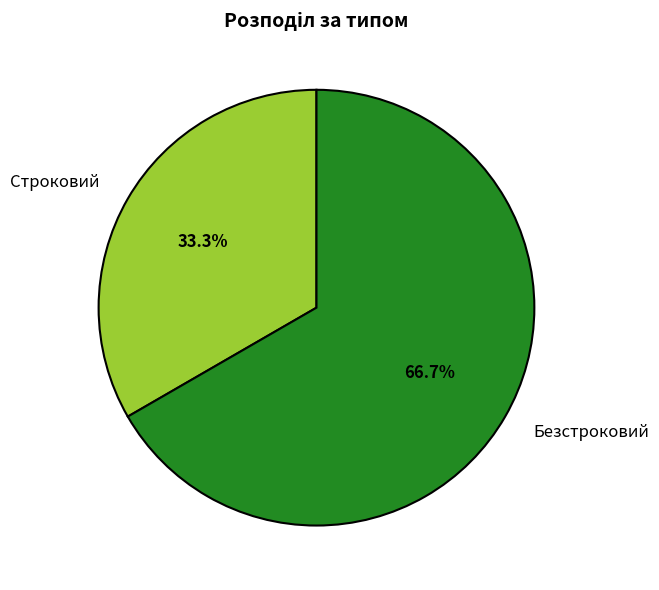

To the nearest percent, what portion does Безстроковий represent?

67%